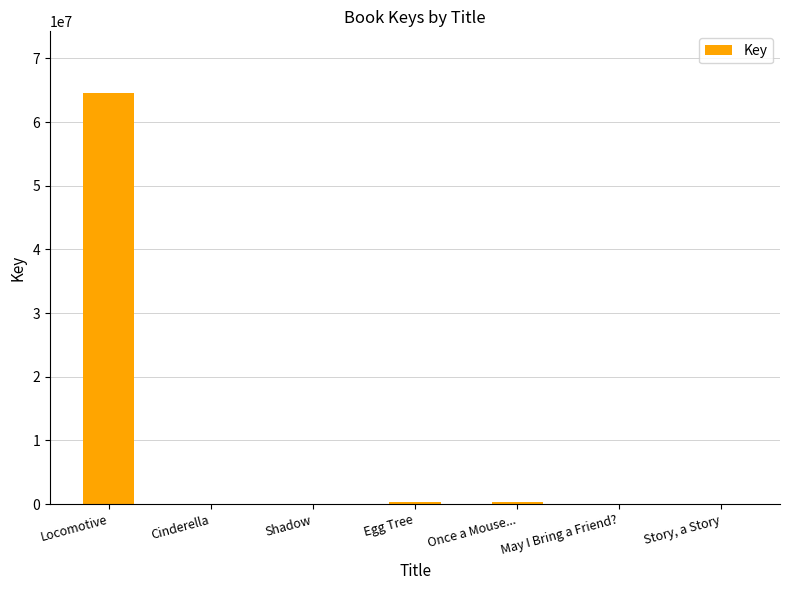

Does the chart contain stacked bars?

No